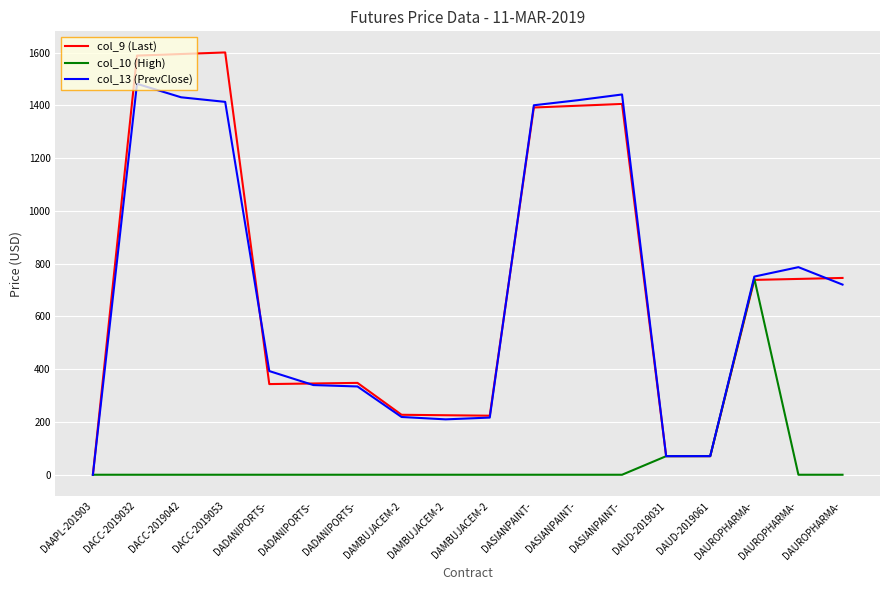

True or false: col_10 (High) has more than 1 interior local peaks.

False